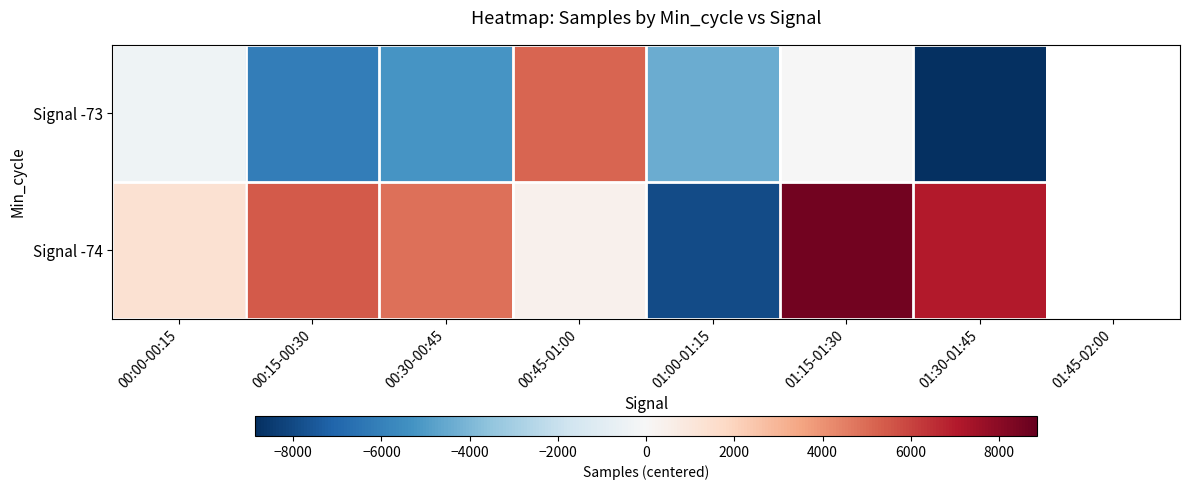

Which series has the widest spread of values?

Signal -74